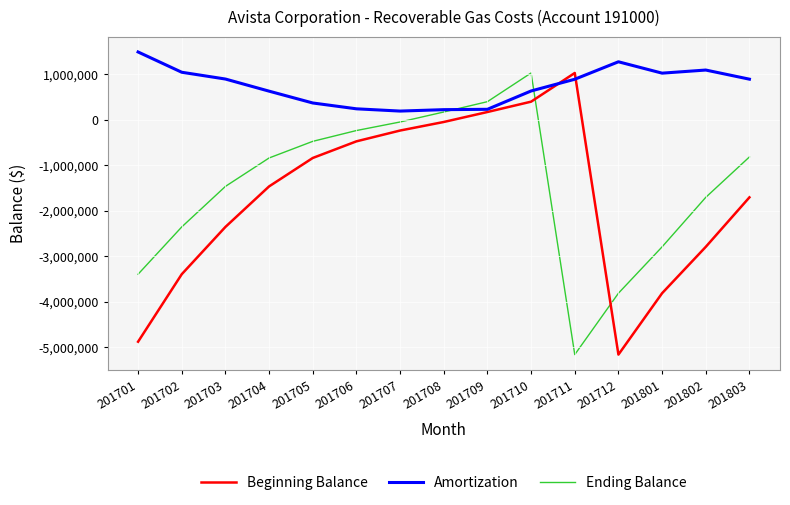

What is the difference between the maximum and second lowest values in the Ending Balance series?

4835987.3